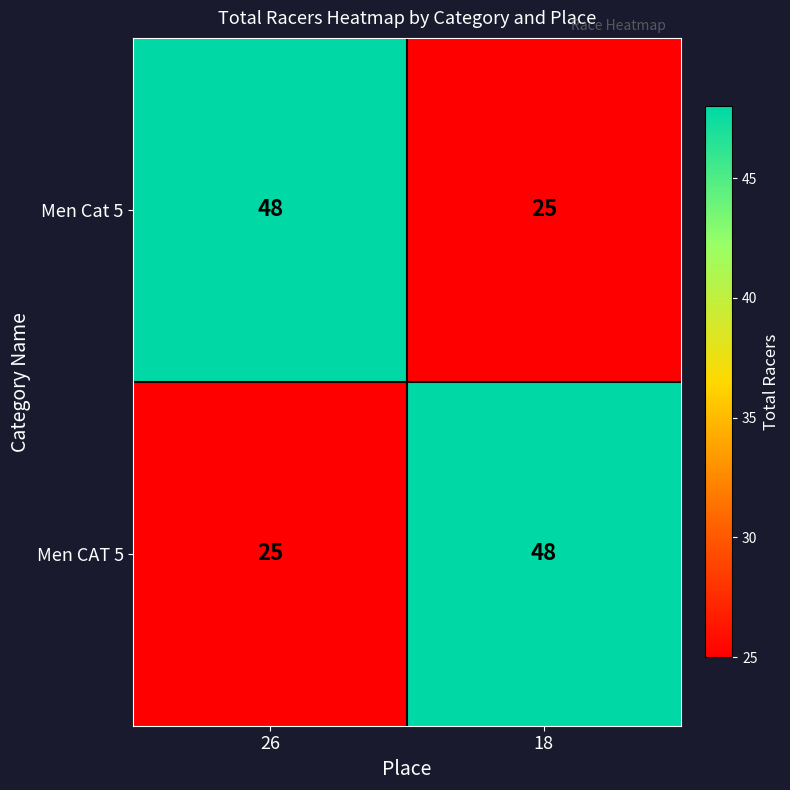

Reading left to right, list all the values displayed in this chart.

Men Cat 5: 48	25
Men CAT 5: 25	48